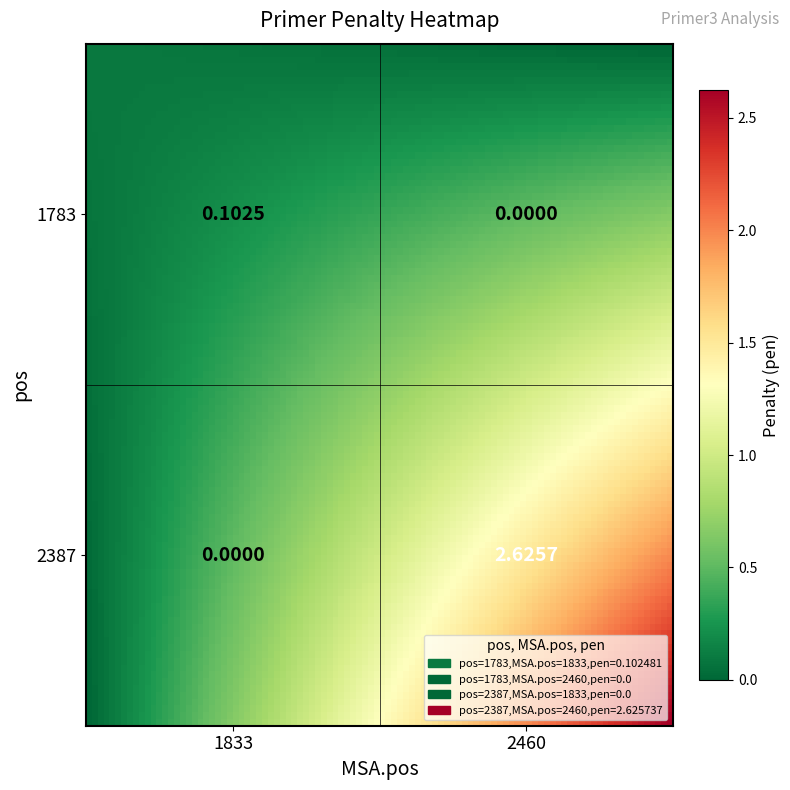

Which category has the lowest value in the 1783 series?

2460